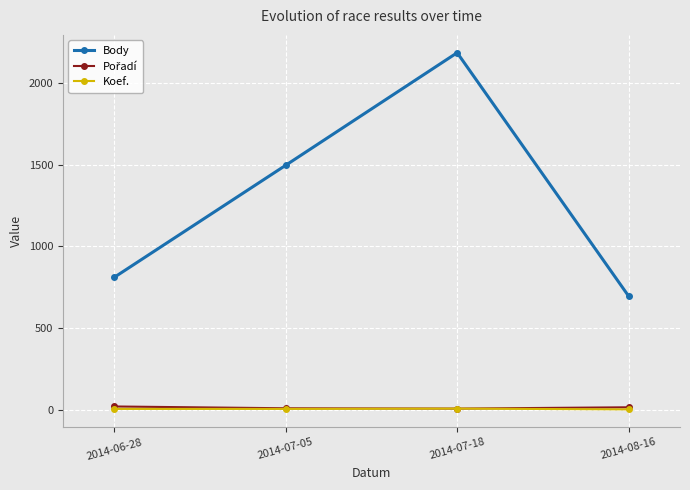

Is this an area chart (filled region under the line)?

No